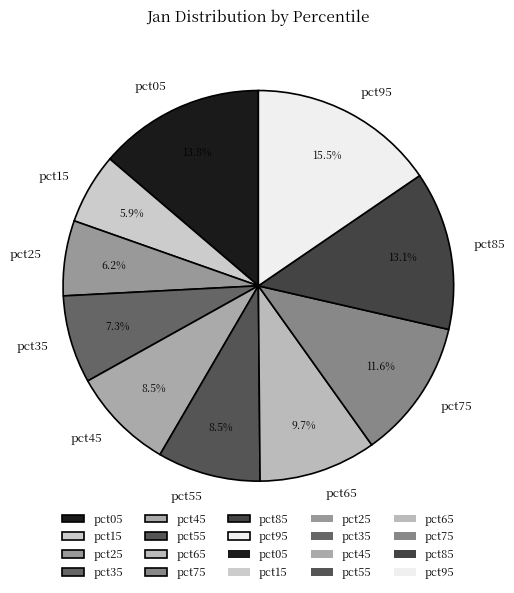

Which slice is the largest?

pct95